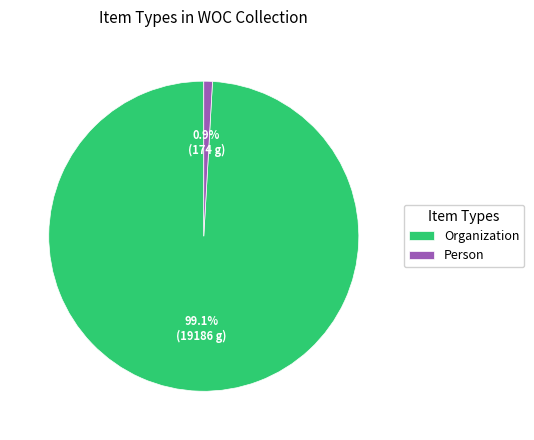

To the nearest percent, what is the average slice percentage?

50%